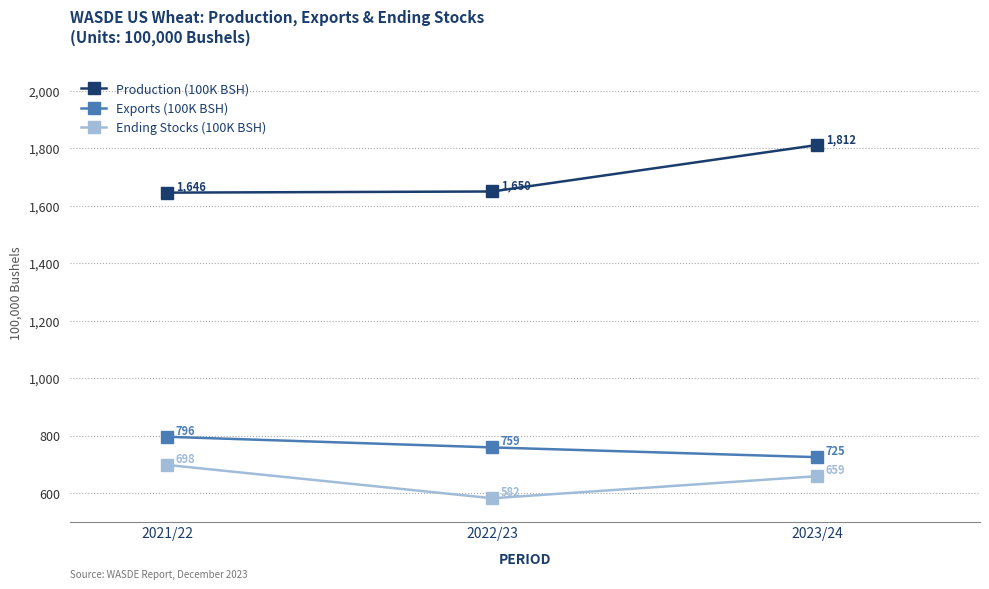

The value of Exports (100K BSH) at 2021/22 is 796. True or false?

True